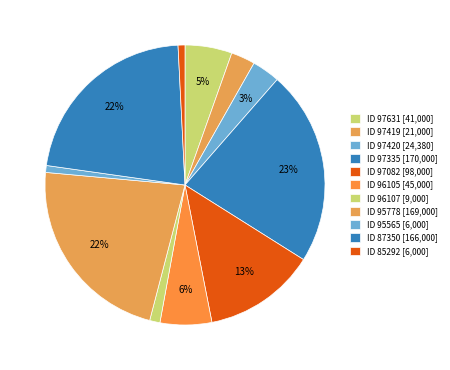

What is the smallest slice in the pie chart?

95565